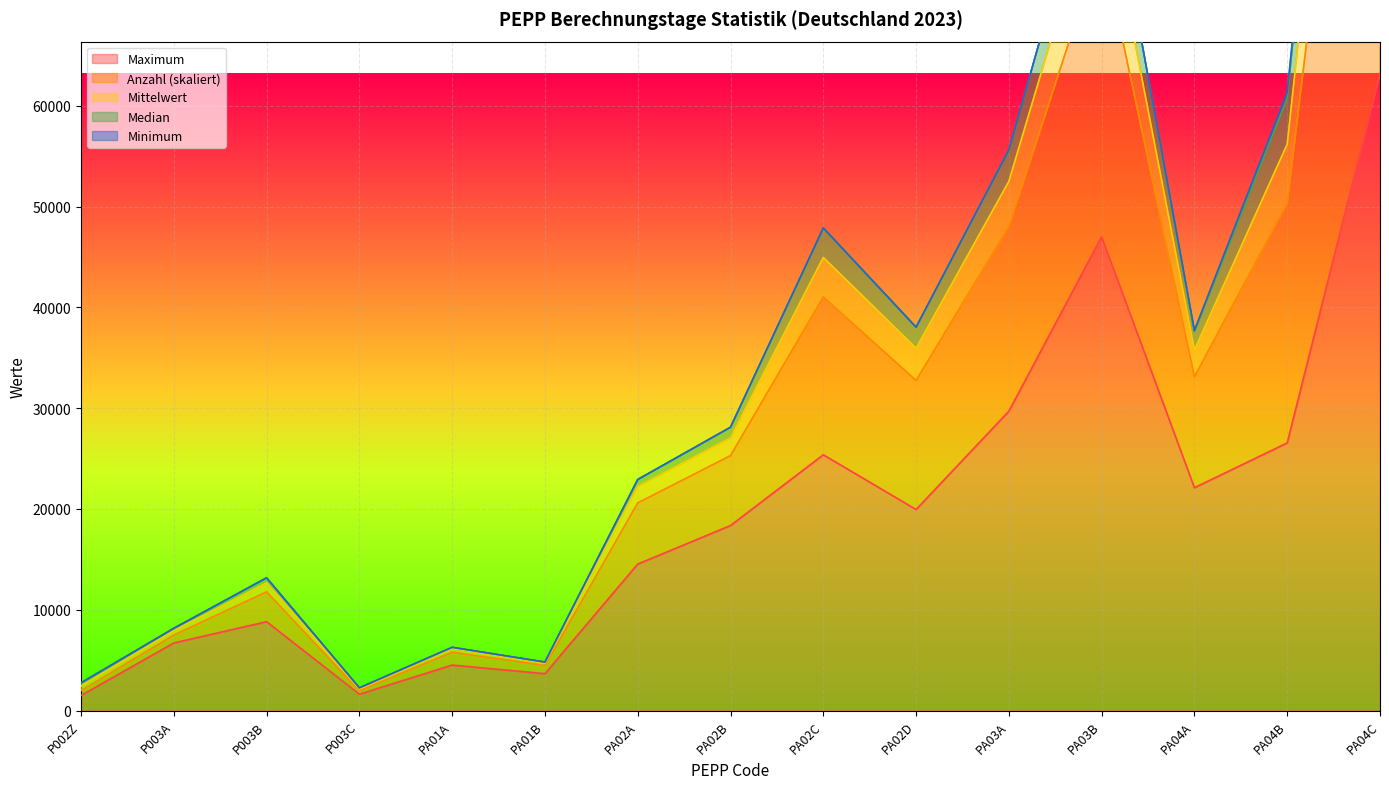

How many values in the Maximum series are below 18354?

7